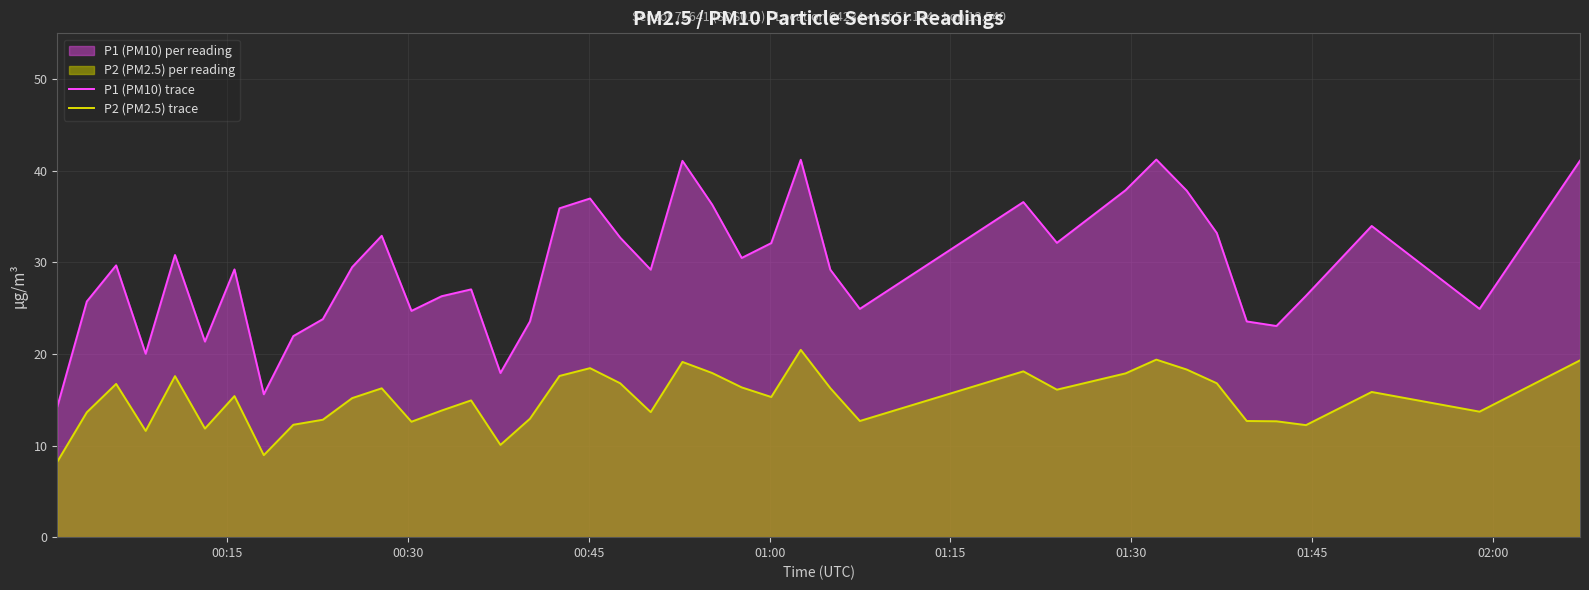

What is the difference between the maximum and minimum values in the P2 (PM2.5) trace series?

12.2